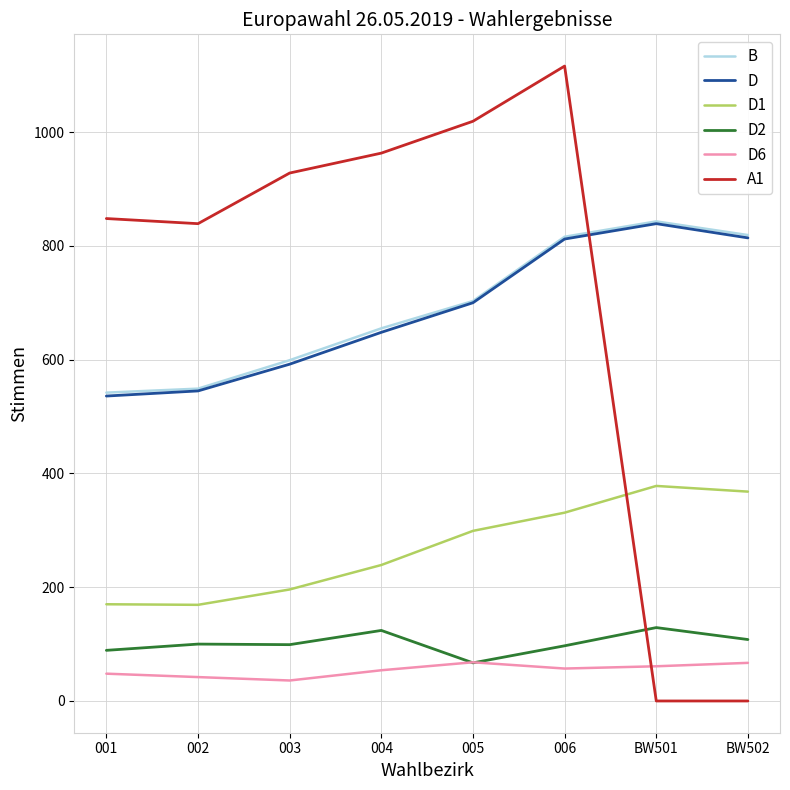

What is the sum of all A1 values?

5713